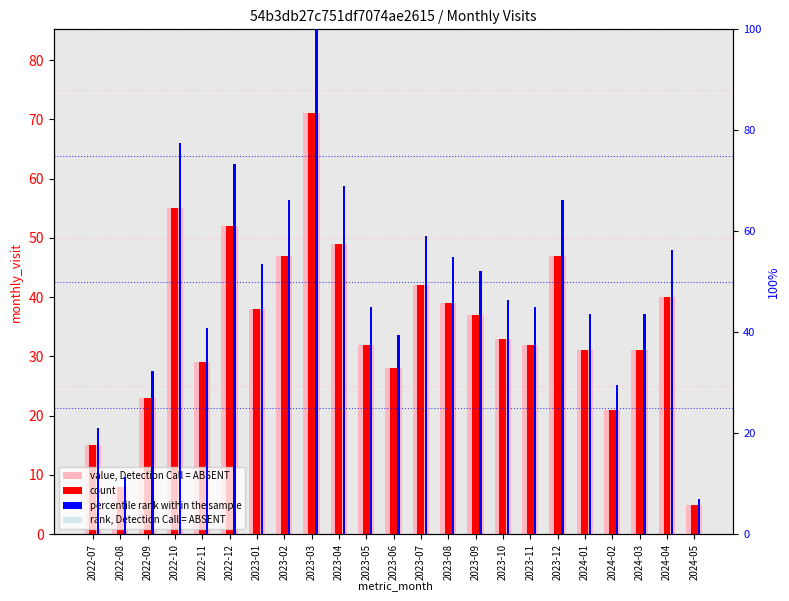

Is the value of rank, Detection Call = ABSENT at 2024-03 greater than the value of count at 2023-06?

No